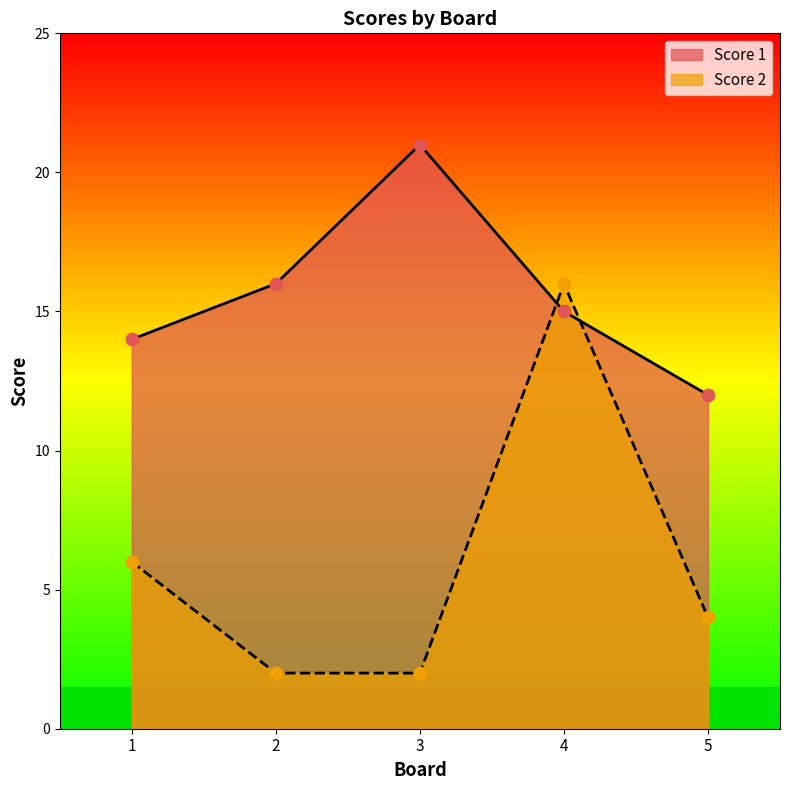

What are all the series names shown in the legend?

Score 1, Score 2